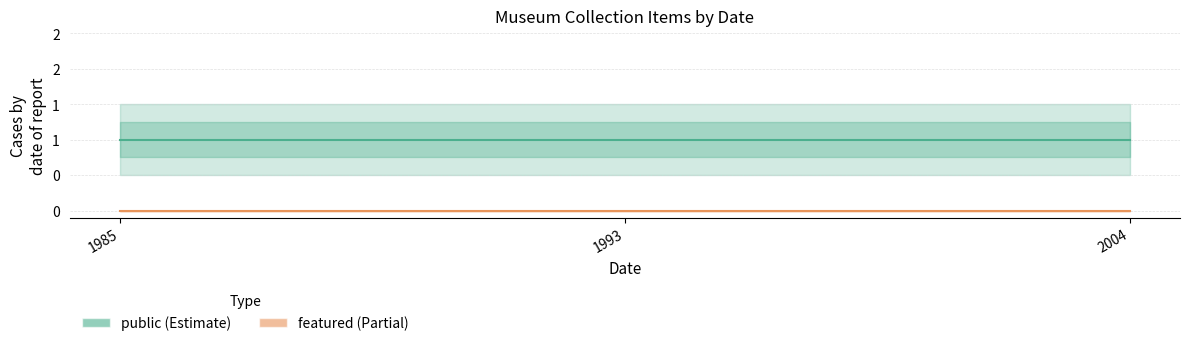

What is the value of the public point at the 2nd from the left?

1